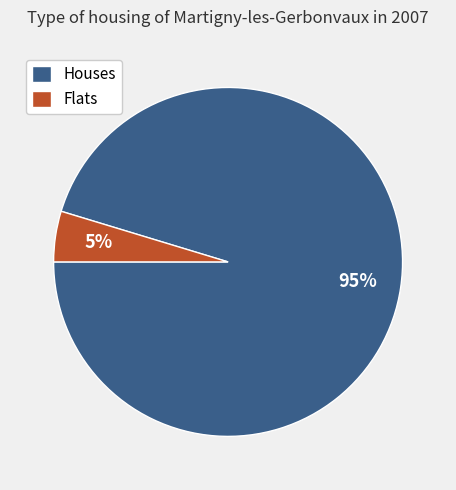

How many segments does this pie chart have?

2